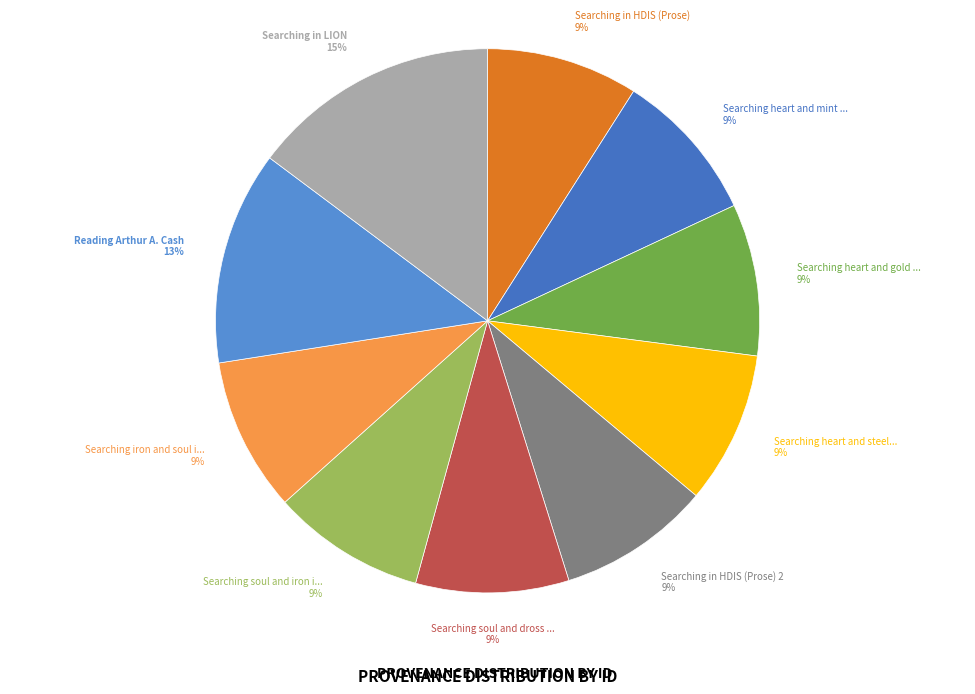

What is the largest slice in the pie chart?

Searching in LION